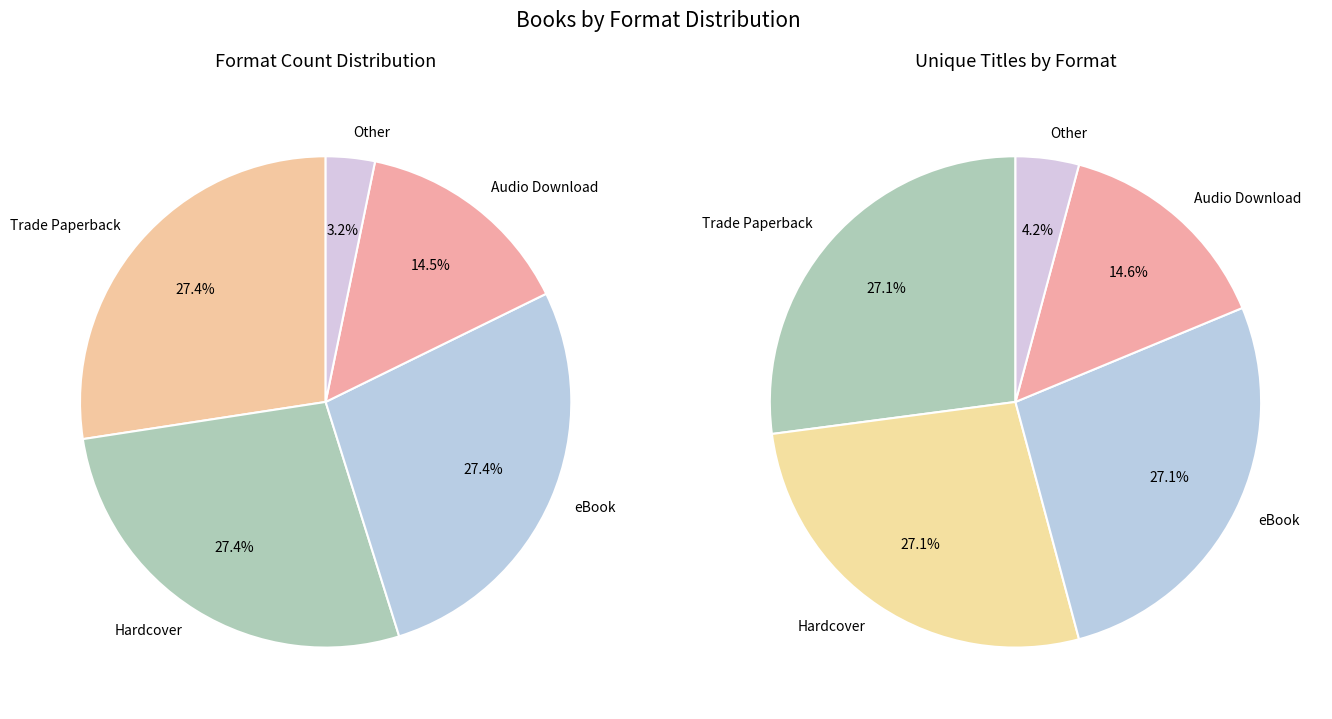

To the nearest percent, what portion does Other represent?

3%